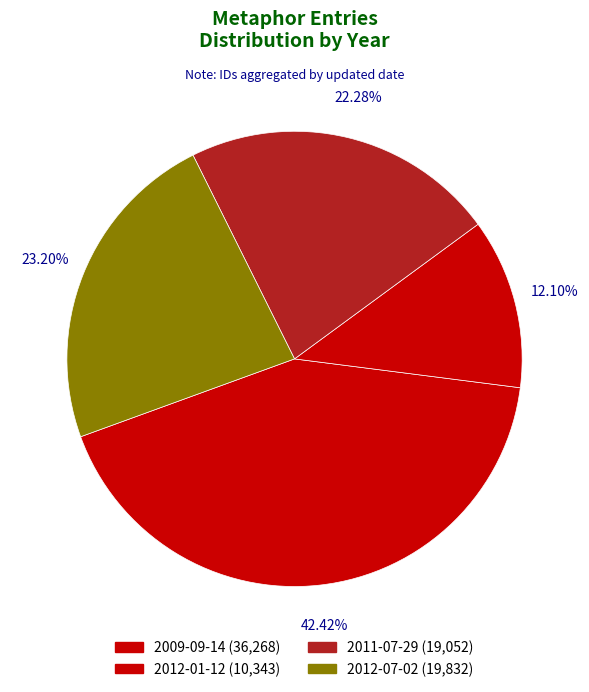

How many segments does this pie chart have?

4